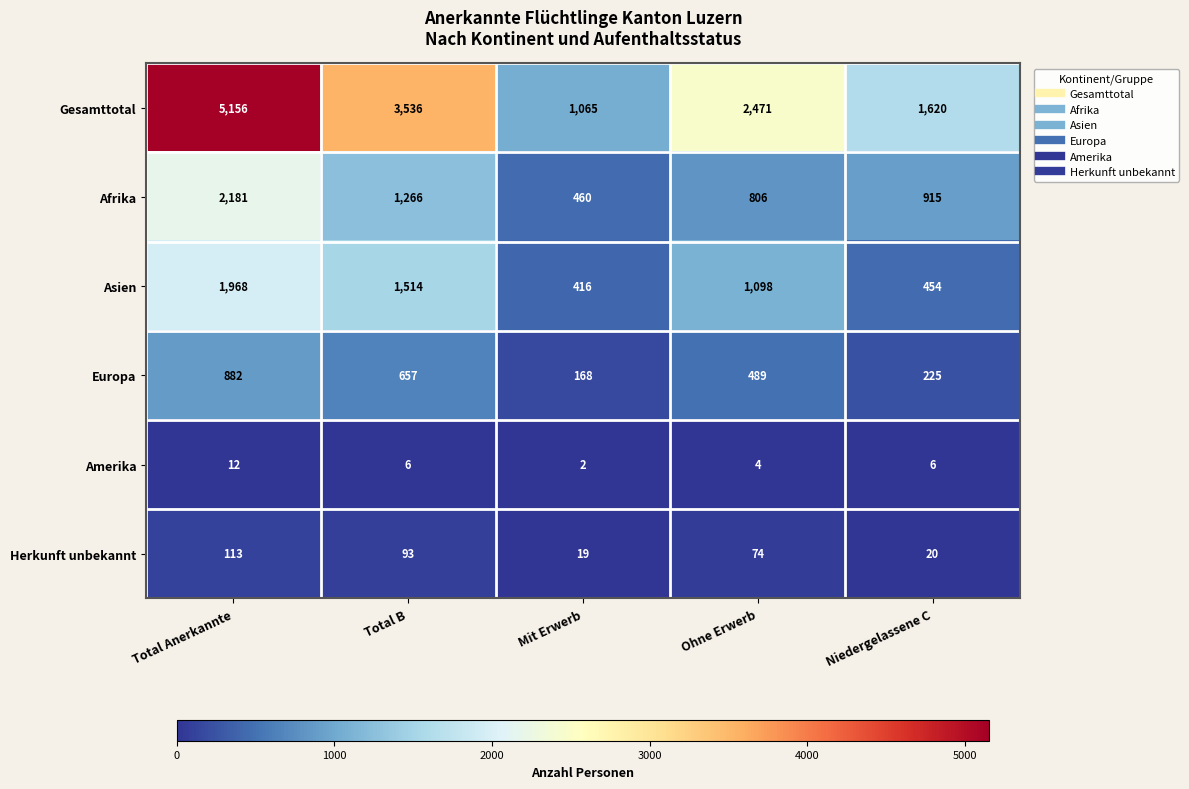

Reading right to left, transcribe all the data shown in this chart.

Gesamttotal: Niedergelassene C=1620	Ohne Erwerb=2471	Mit Erwerb=1065	Total B=3536	Total Anerkannte=5156
Afrika: Niedergelassene C=915	Ohne Erwerb=806	Mit Erwerb=460	Total B=1266	Total Anerkannte=2181
Asien: Niedergelassene C=454	Ohne Erwerb=1098	Mit Erwerb=416	Total B=1514	Total Anerkannte=1968
Europa: Niedergelassene C=225	Ohne Erwerb=489	Mit Erwerb=168	Total B=657	Total Anerkannte=882
Amerika: Niedergelassene C=6	Ohne Erwerb=4	Mit Erwerb=2	Total B=6	Total Anerkannte=12
Herkunft unbekannt: Niedergelassene C=20	Ohne Erwerb=74	Mit Erwerb=19	Total B=93	Total Anerkannte=113